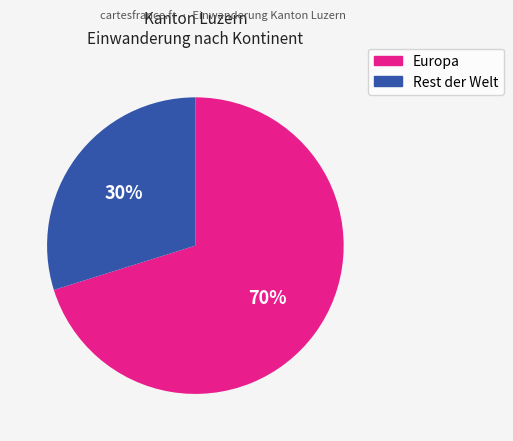

To the nearest percent, what is the difference between the largest and smallest slice percentages?

40%